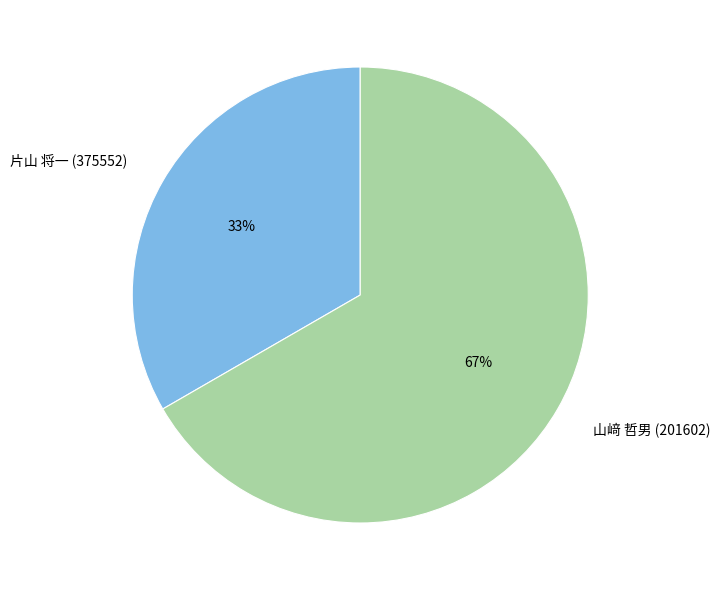

What percentage is the 片山 将一 (375552) slice, to the nearest percent?

33%